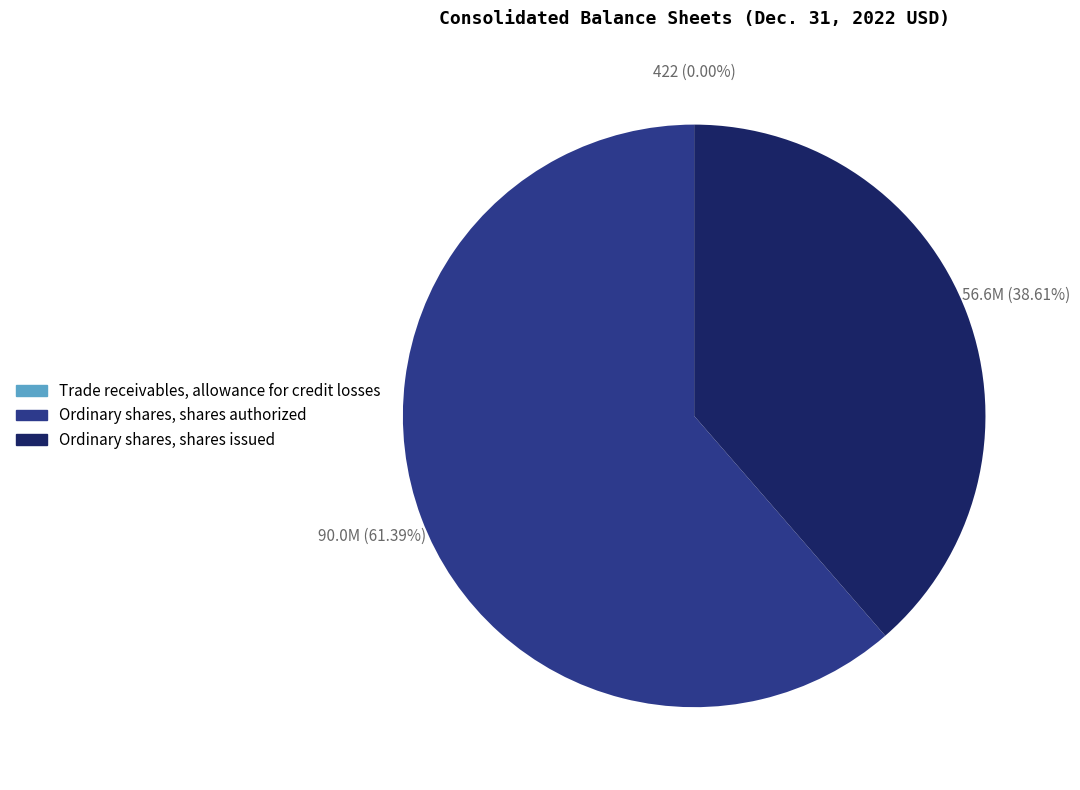

Between Ordinary shares, shares authorized and Ordinary shares, shares issued, which is larger?

Ordinary shares, shares authorized